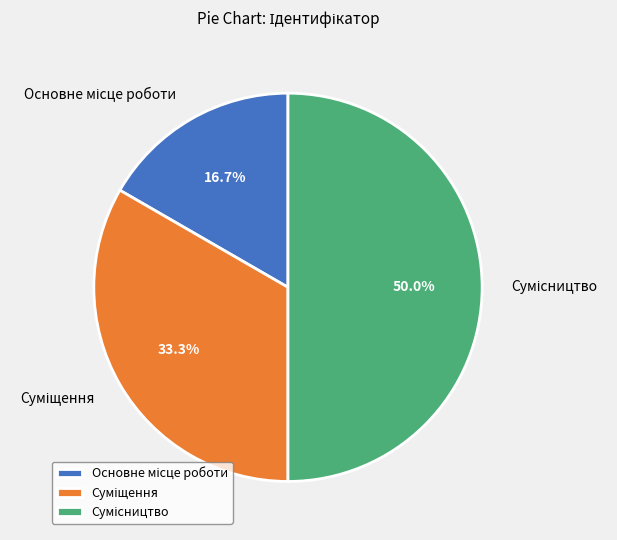

How many segments does this pie chart have?

3